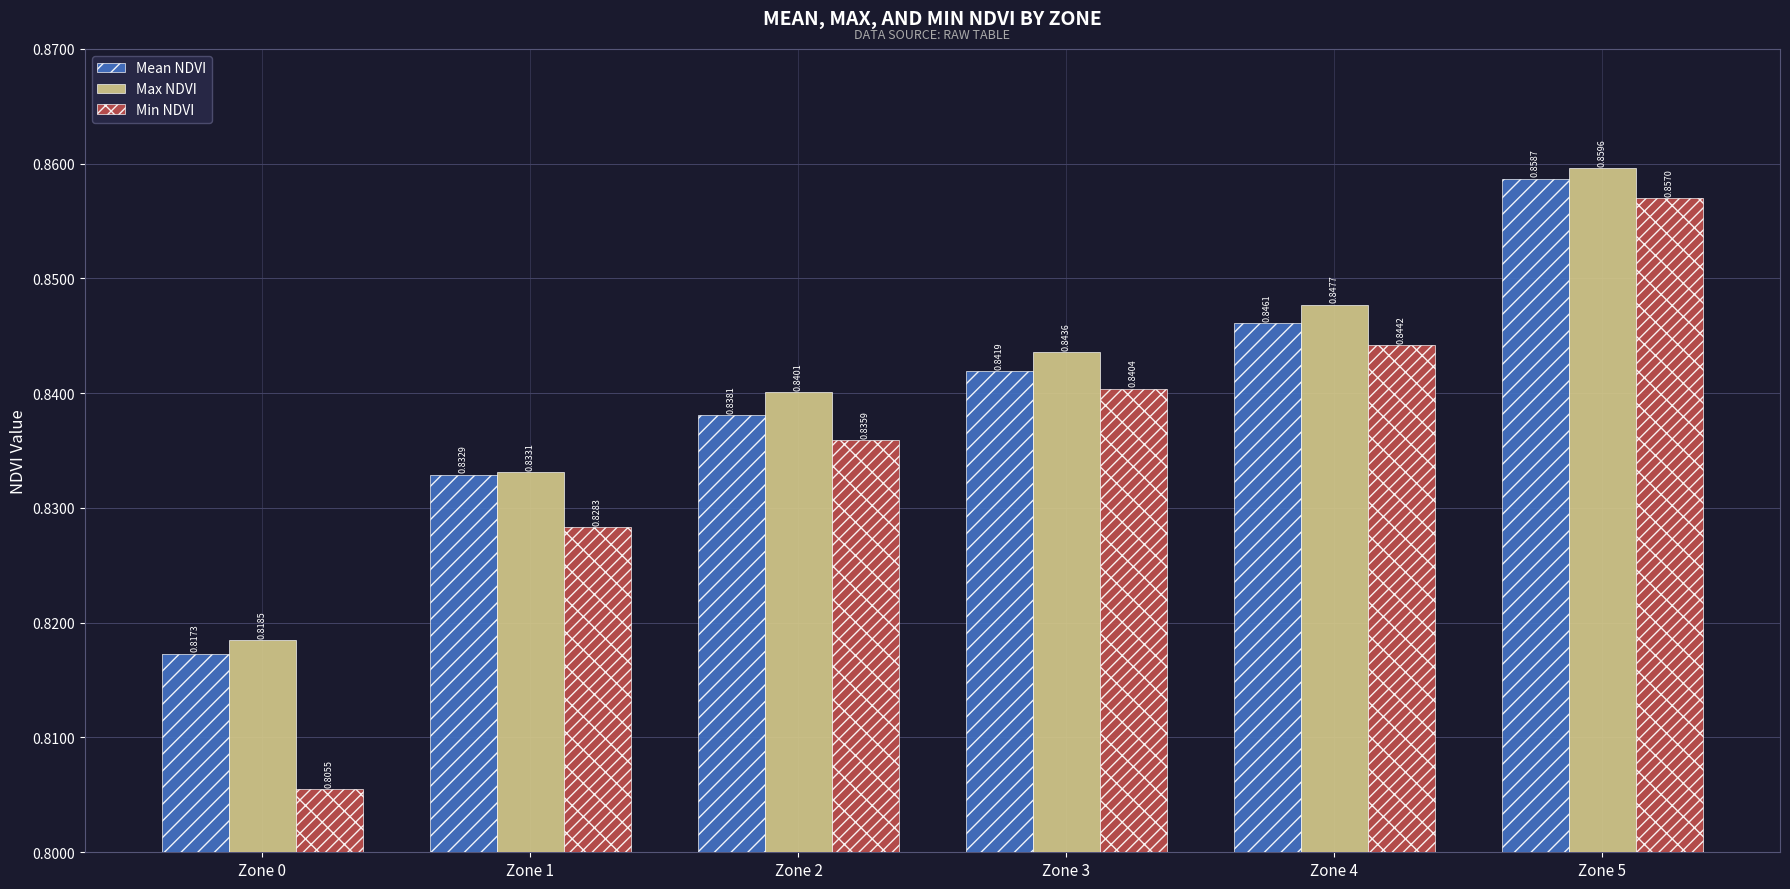

Are the bars horizontal?

No